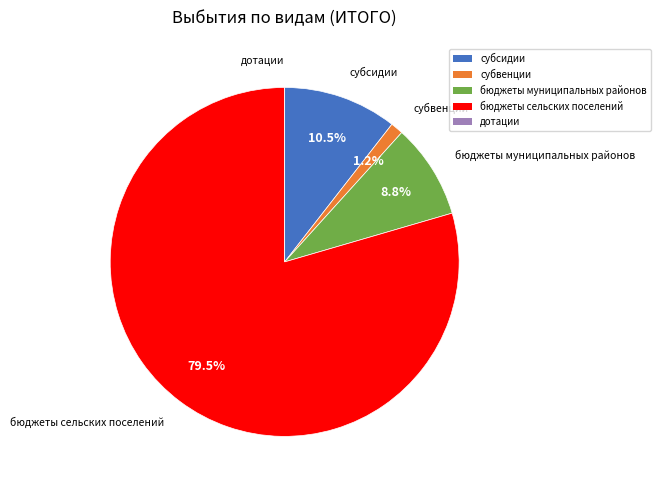

What is the majority slice?

бюджеты сельских поселений